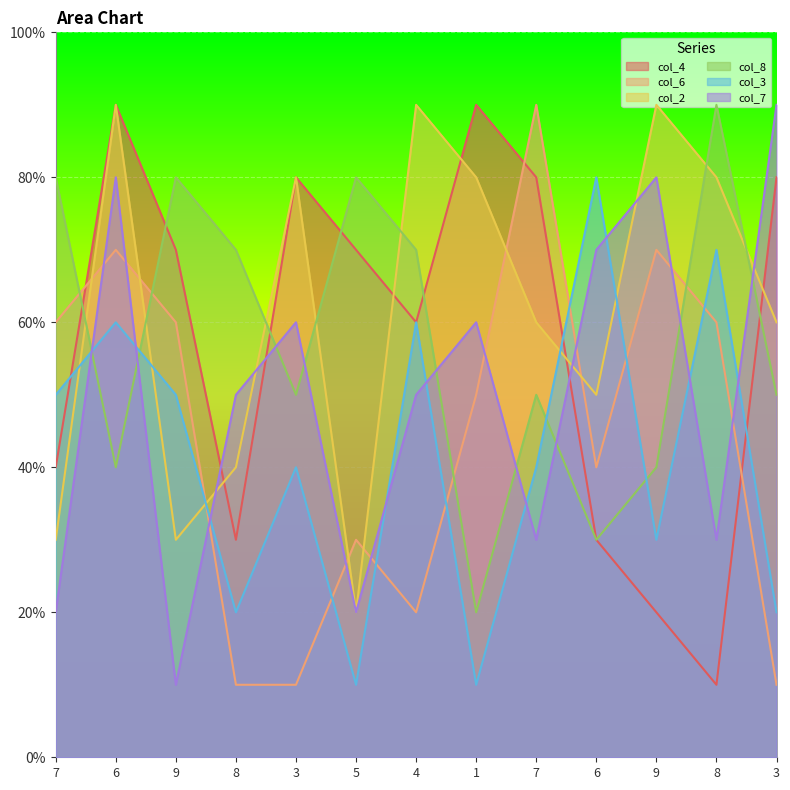

What are all the series names shown in the legend?

col_4, col_6, col_2, col_8, col_3, col_7